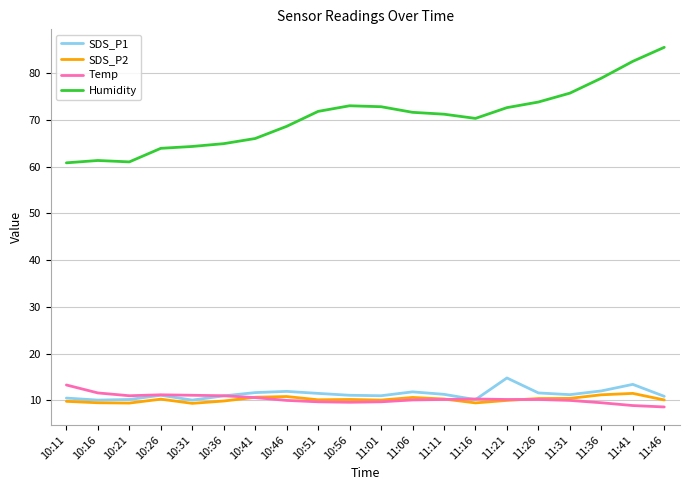

What is the difference between the second highest and minimum values in the SDS_P2 series?

1.8